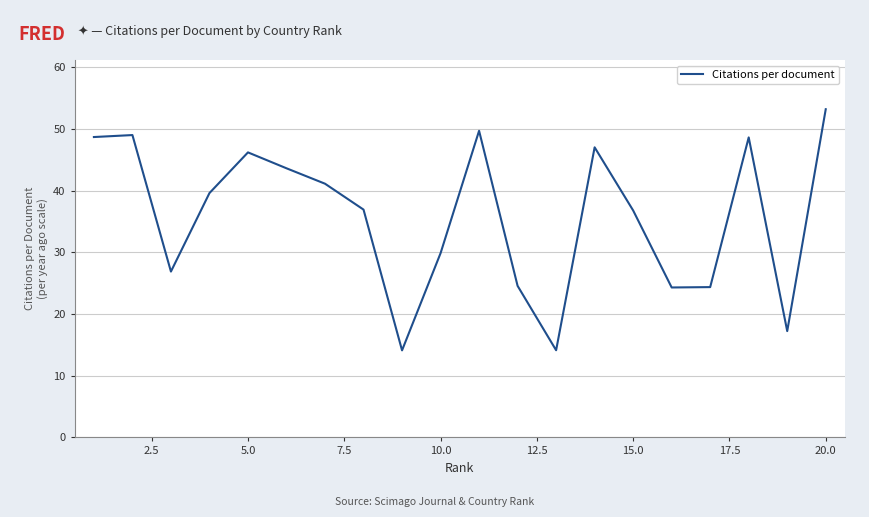

What is the minimum value shown in the chart?

14.1